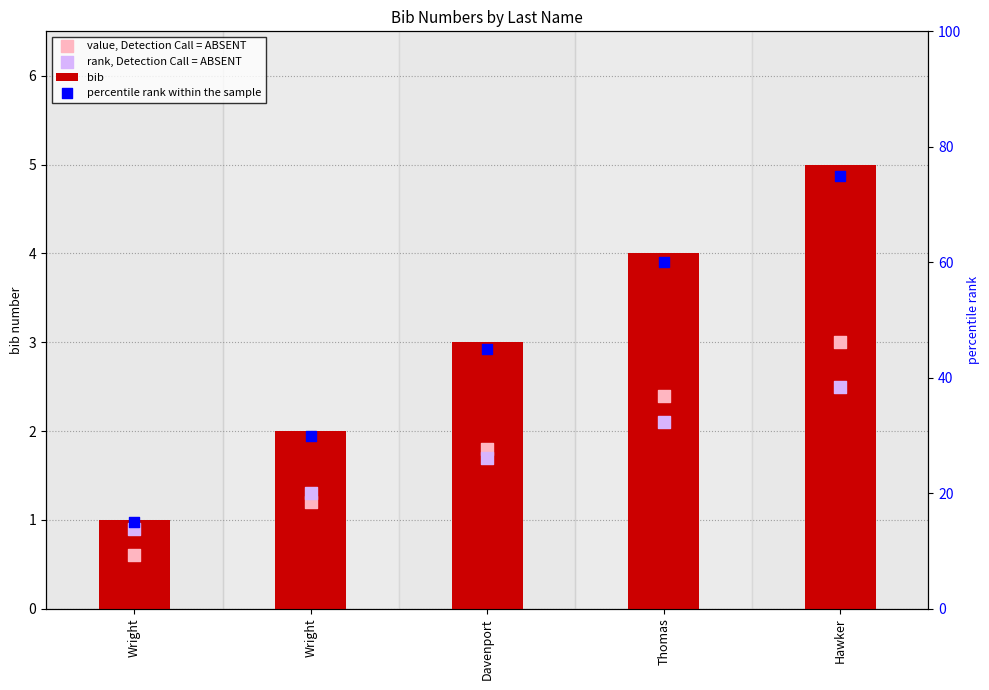

What are all the series names shown in the legend?

bib, value, Detection Call = ABSENT, rank, Detection Call = ABSENT, percentile rank within the sample